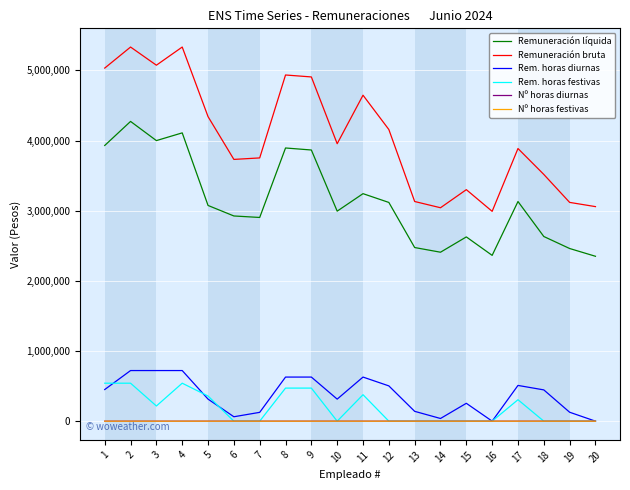

Count the number of data series in this chart.

6